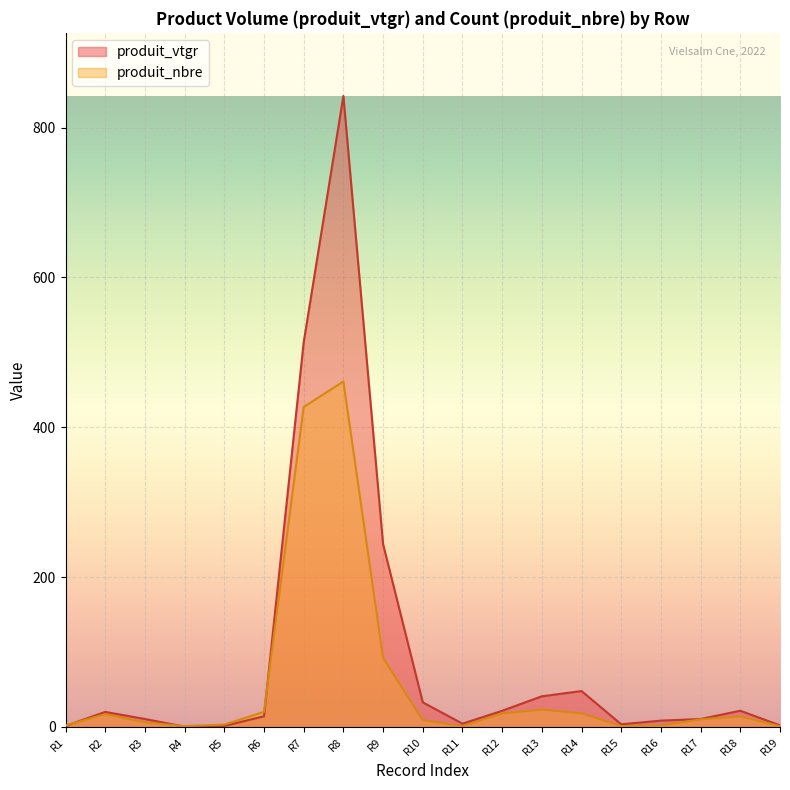

Which category has the highest value in the produit_vtgr series?

R8